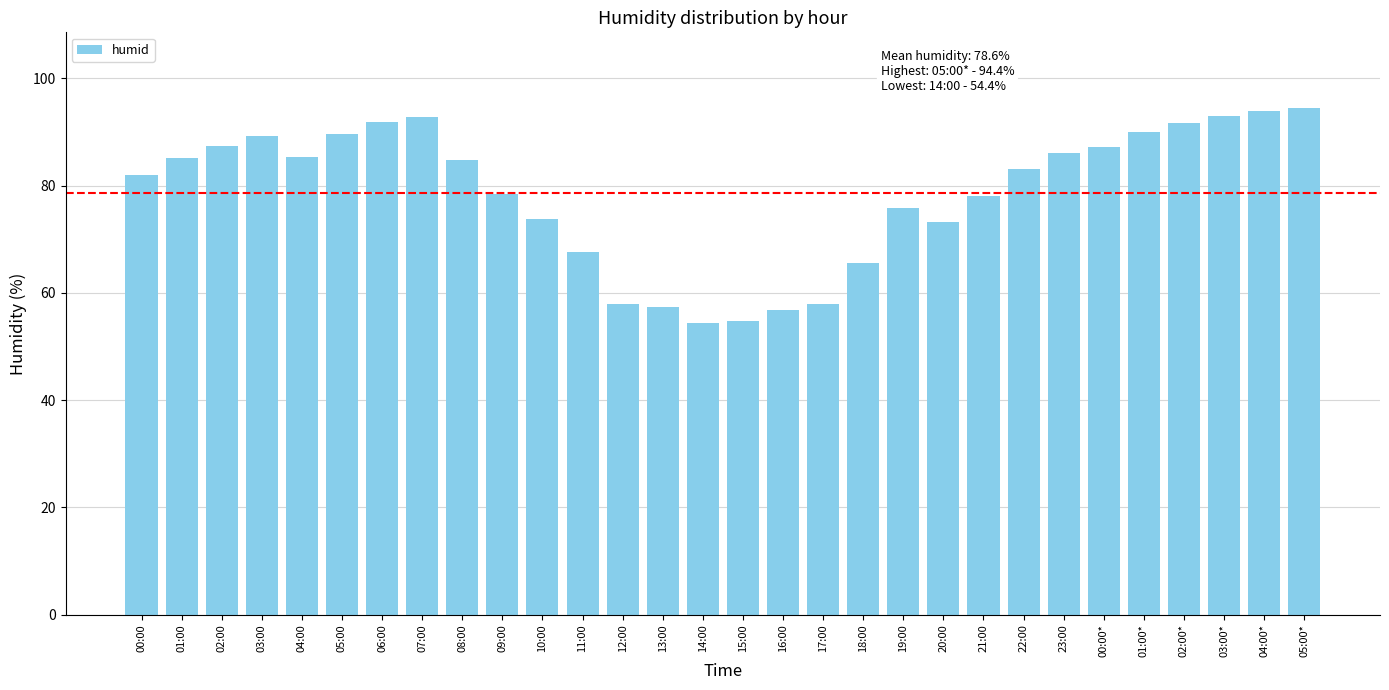

What is the change in value from 15:00 to 01:00*?

+35.3